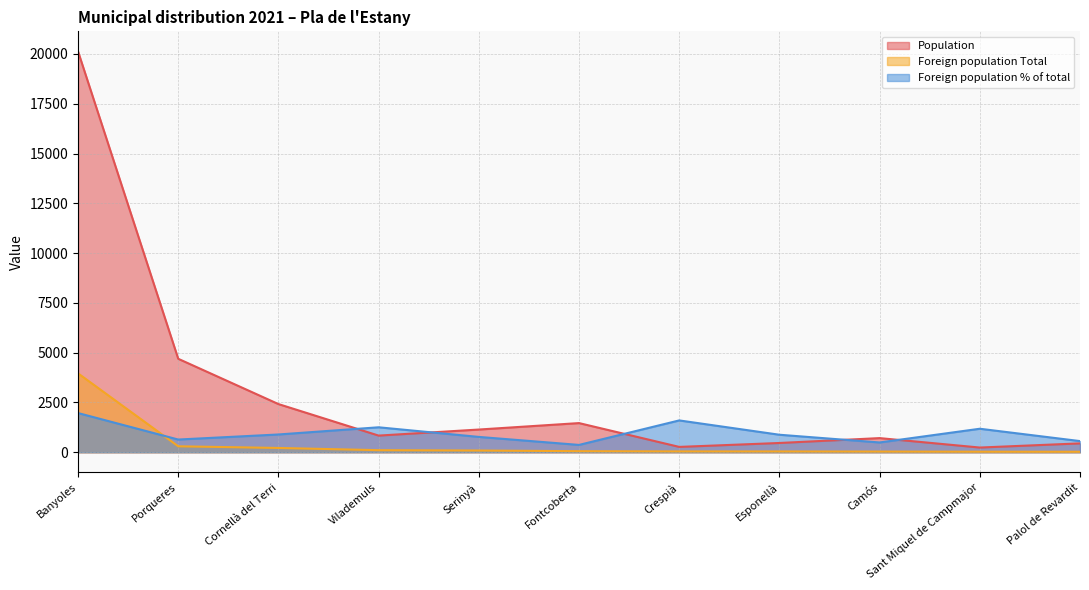

Read the Foreign population % of total value at Vilademuls.

1254